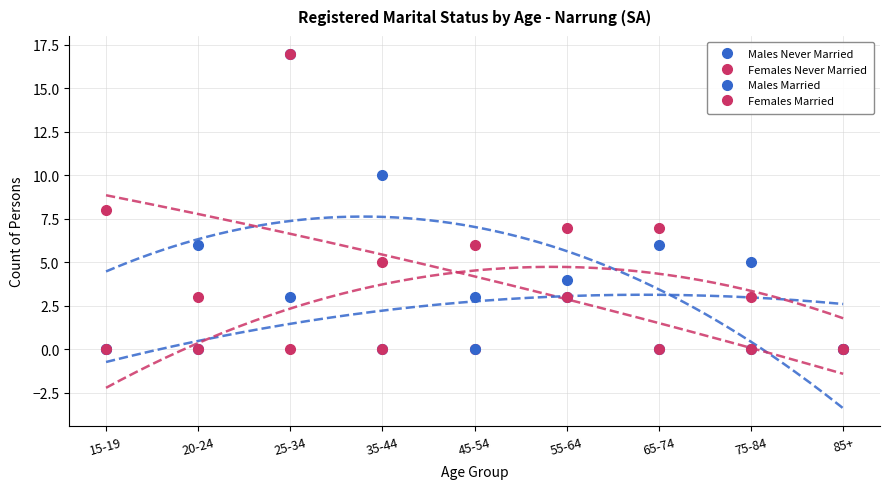

The Males Never Married series shows 0 at 85+. True or false?

True